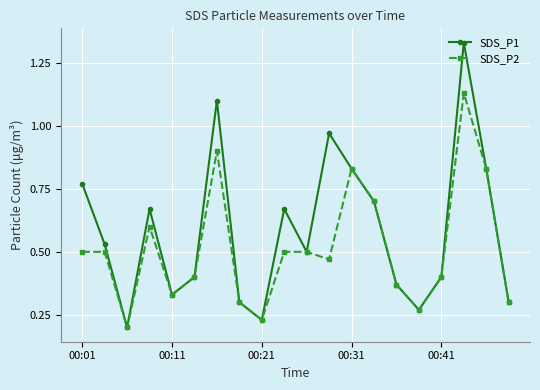

In SDS_P1, how many points are lower than both neighbors (excluding endpoints)?

5